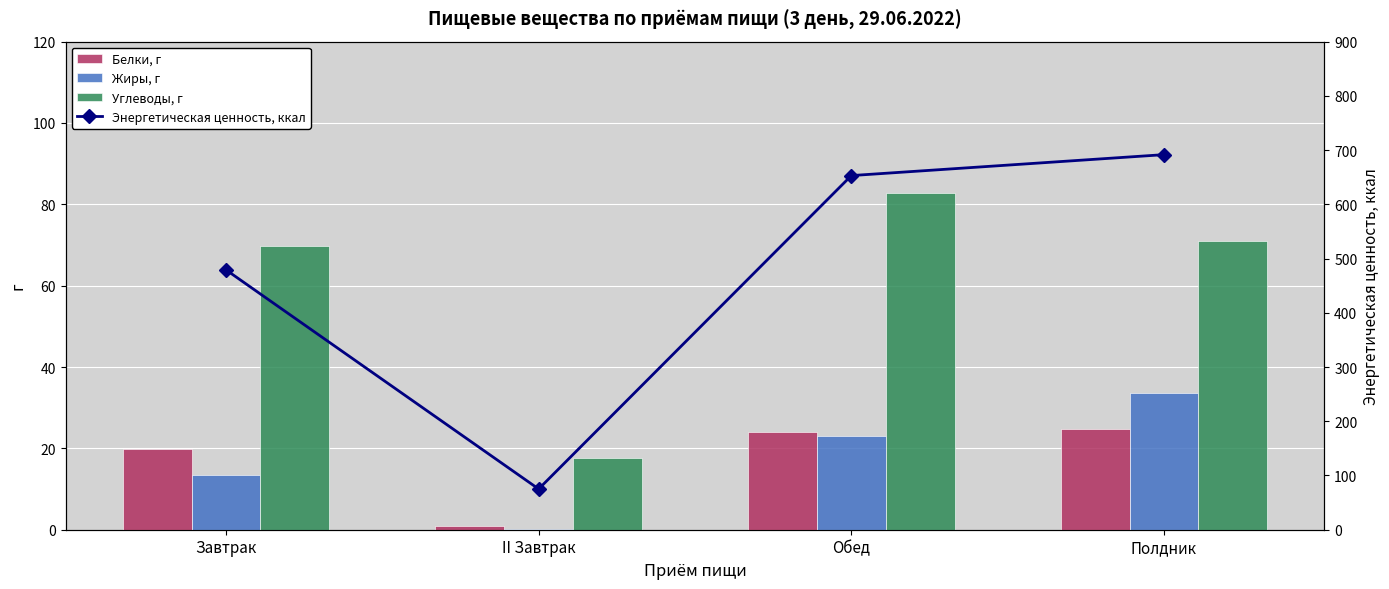

What is the difference between the Углеводы, г values at Полдник and Завтрак?

1.4